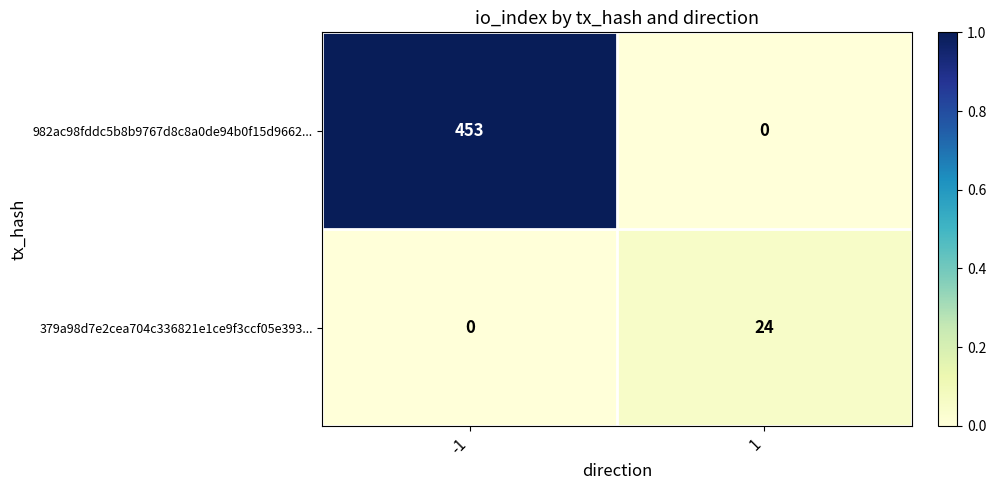

Which series has the largest range (max minus min)?

982ac98fddc5b8b9767d8c8a0de94b0f15d9662...